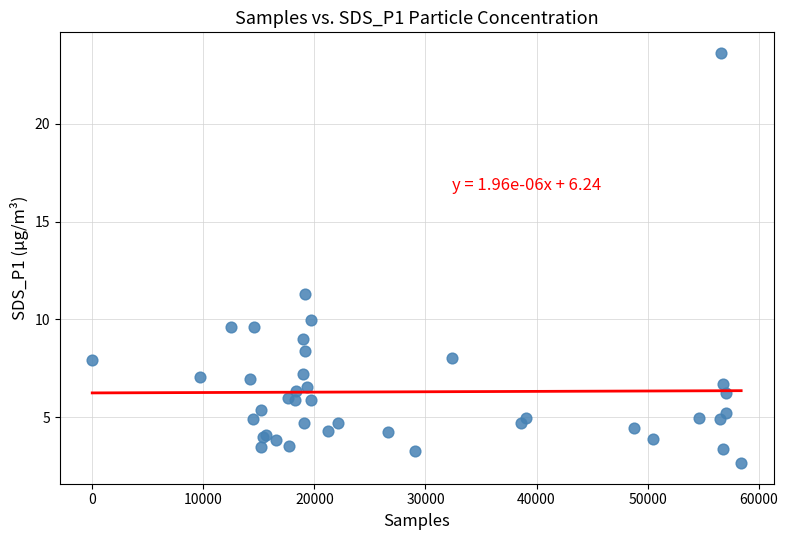

What Y value in the scatter plot is closest to 13?

11.3